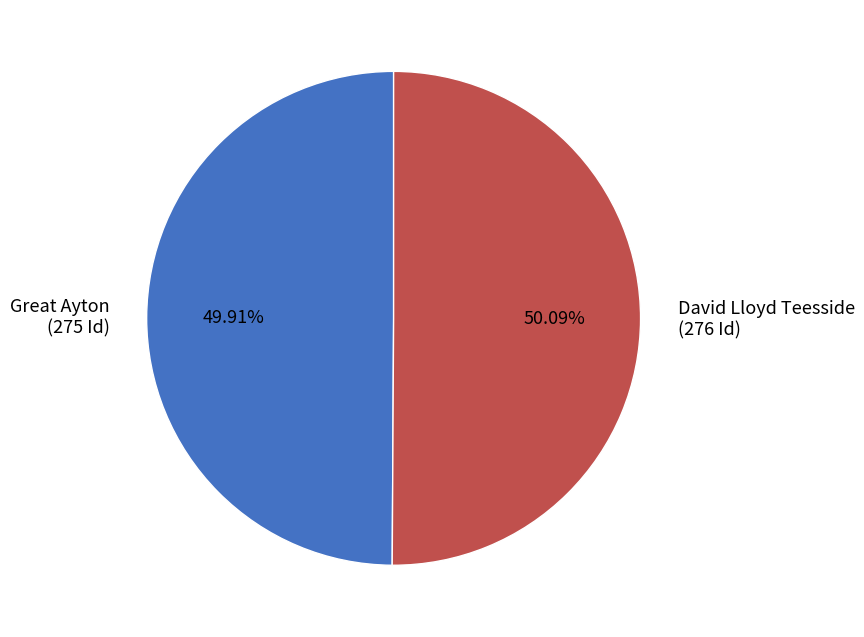

What percentage is the David Lloyd Teesside slice, to the nearest percent?

50%